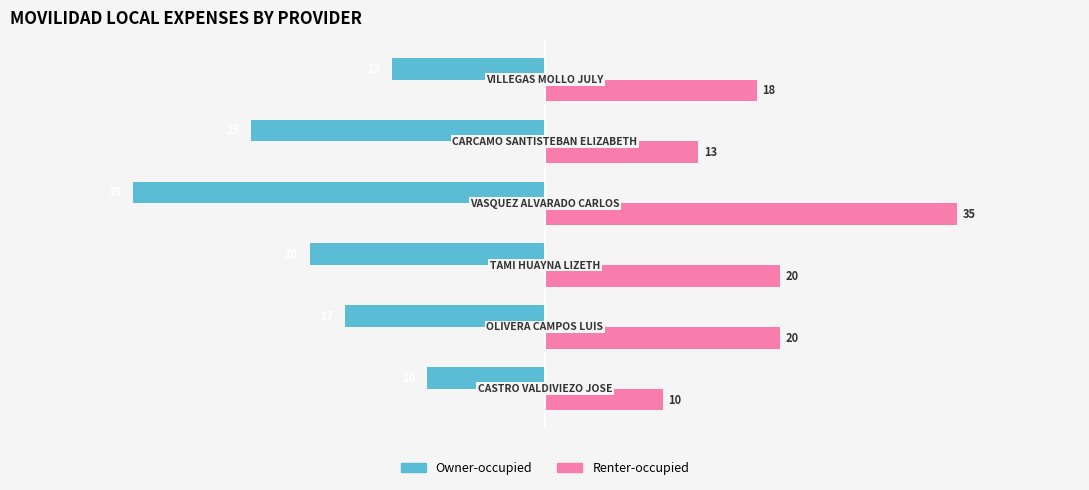

What is the smallest value displayed?

-35